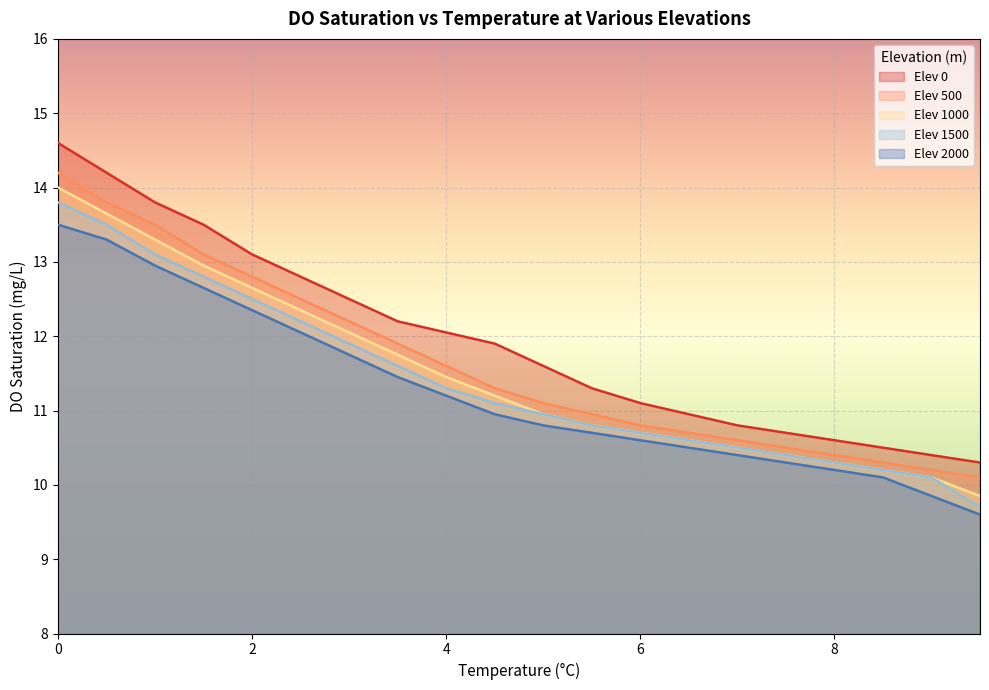

How many series are shown in this chart?

5